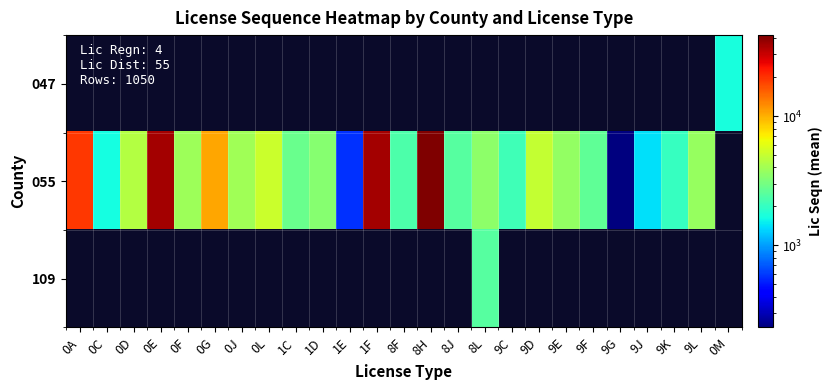

How many data points does each series have?

25